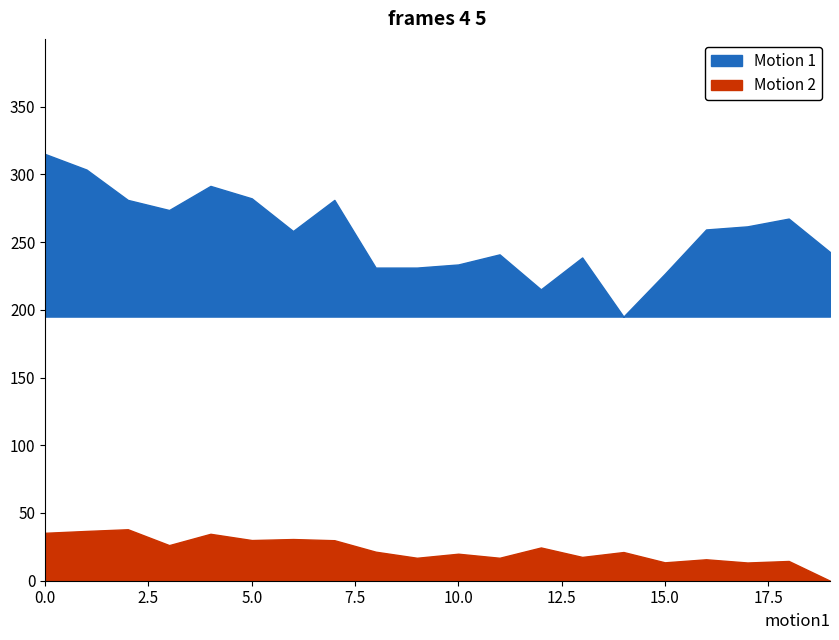

Is the value of Motion 2 at 10 greater than the value of Motion 1 at 5?

No